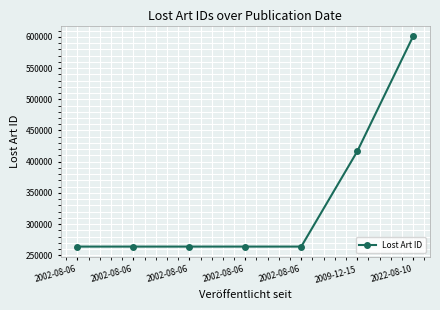

What is the smallest value displayed?

263975